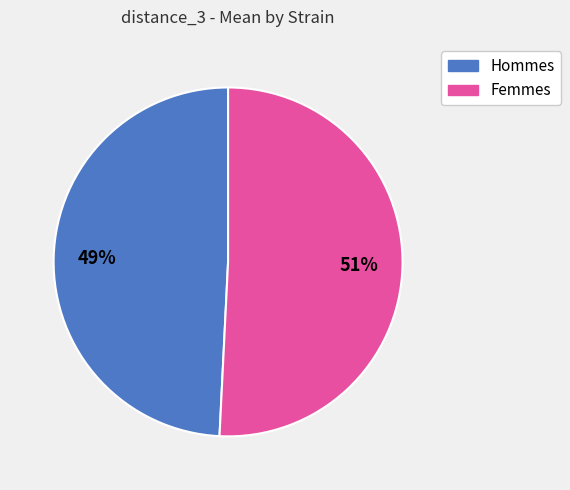

Is there a majority slice in this chart?

Yes